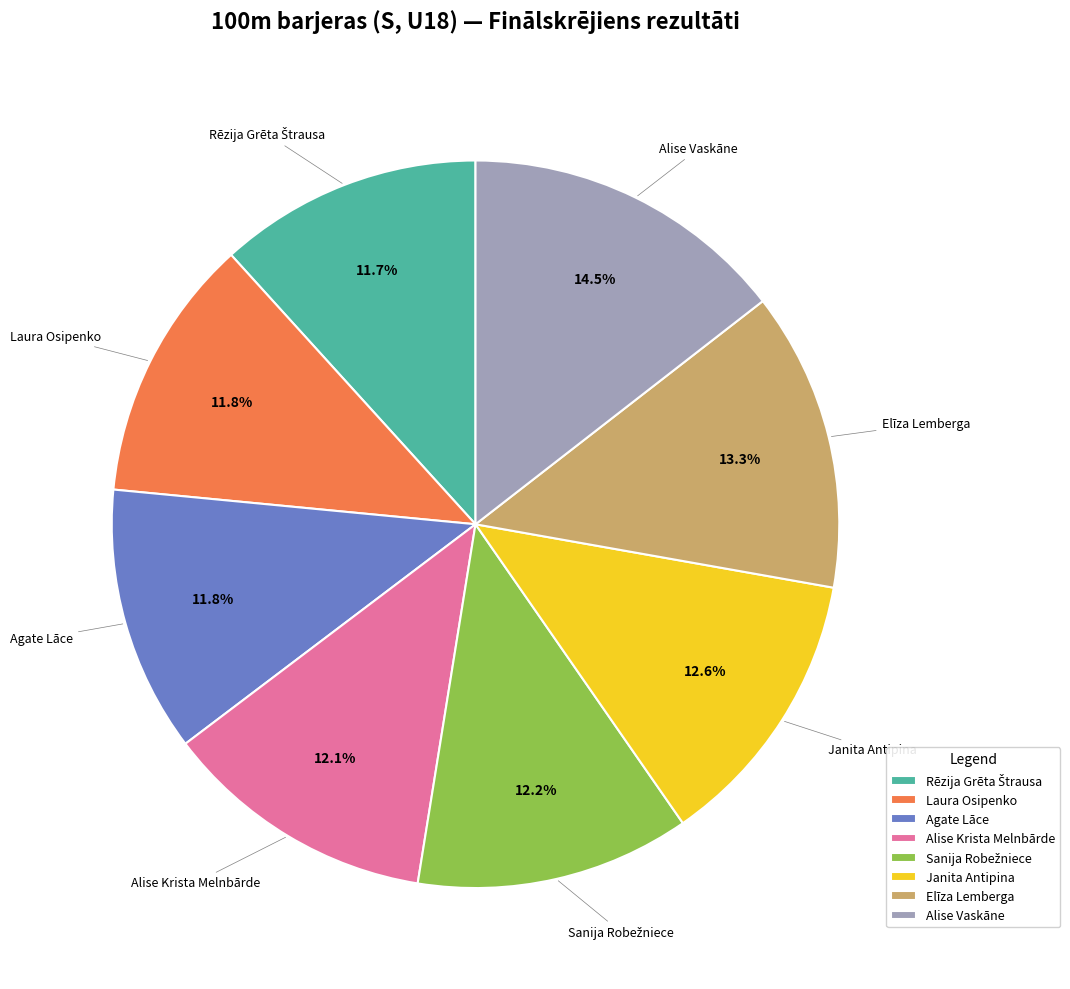

Is there a majority slice in this chart?

No